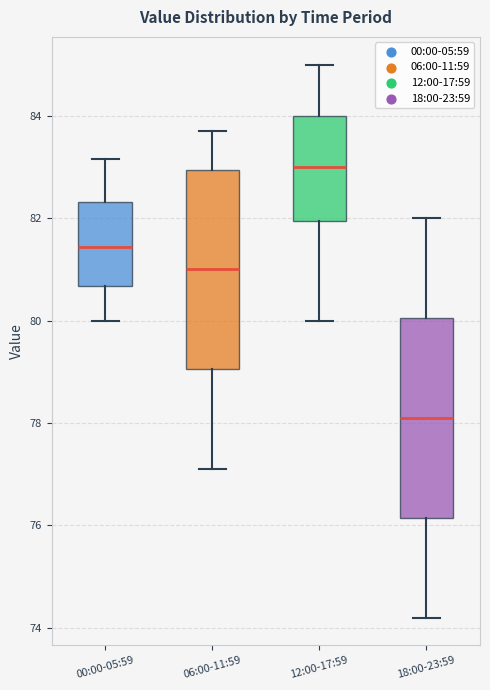

Reading left to right, transcribe this box plot: for each box, give where its median line is, the range the box spans, and where its two whiskers end, as read against the y-axis. The values are not printed on the chart, so give them approximately, as read against the axis.

00:00-05:59: median 81.4, box 80.6 to 82.4, whiskers 80.0 to 83.2
06:00-11:59: median 81.0, box 79.0 to 83.0, whiskers 77.2 to 83.8
12:00-17:59: median 83.0, box 82.0 to 84.0, whiskers 80.0 to 85.0
18:00-23:59: median 78.2, box 76.2 to 80.0, whiskers 74.2 to 82.0